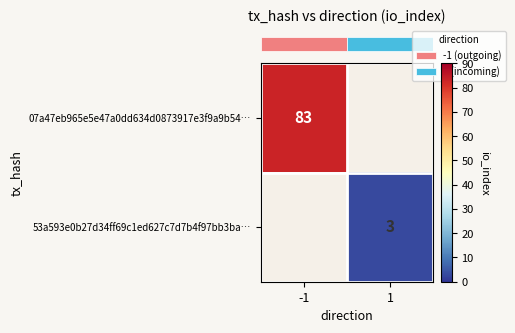

Count the number of data series in this chart.

2